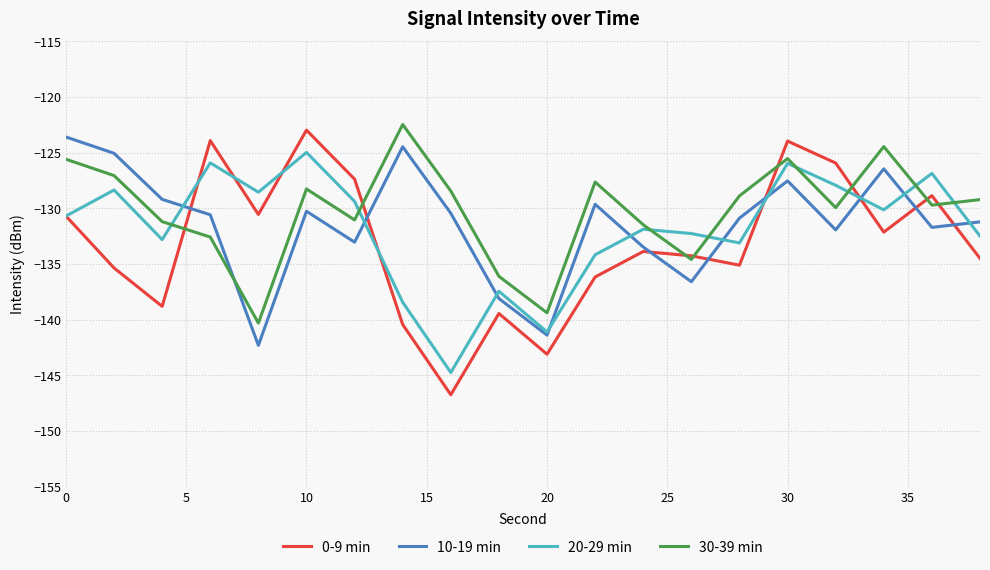

Which series has the largest range (max minus min)?

0-9 min